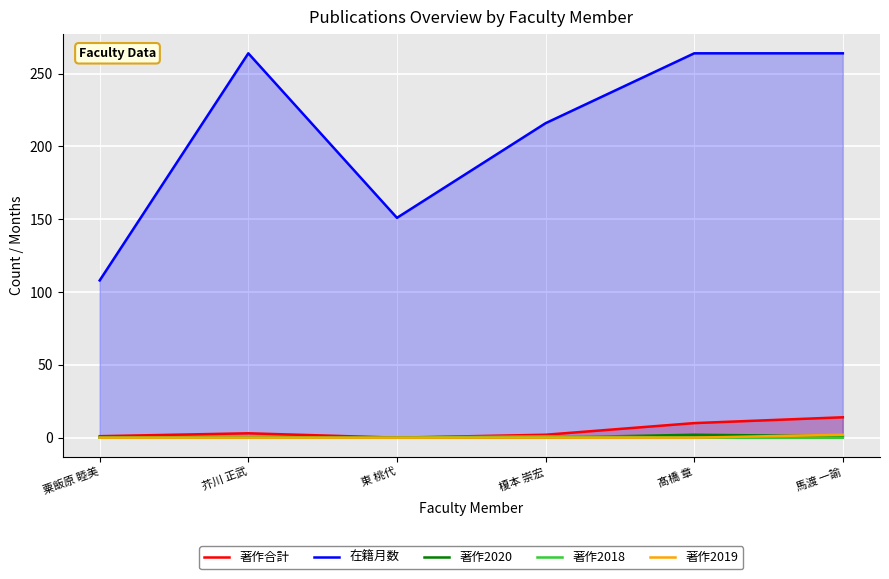

Which series has the widest spread of values?

在籍月数